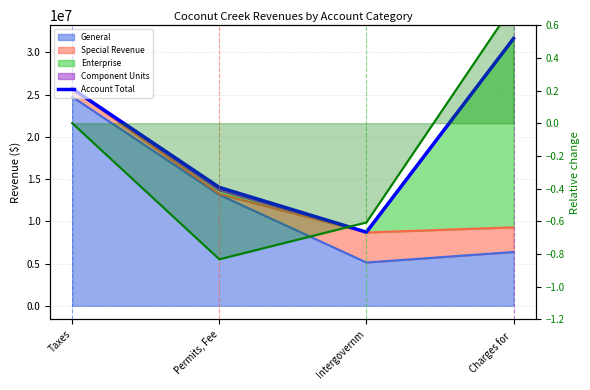

What is the minimum value shown in the chart?

8721966